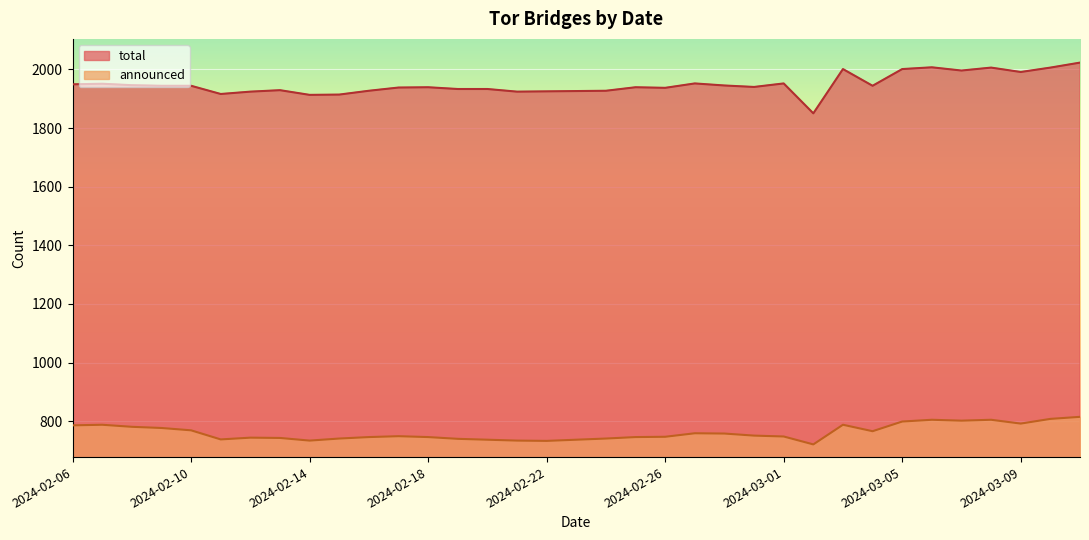

Which series has the largest total across all categories?

total